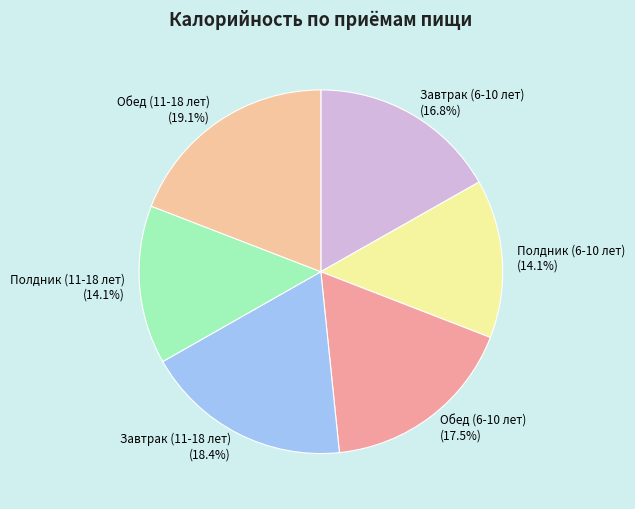

To the nearest percent, what is the difference between the largest and smallest slice percentages?

5%